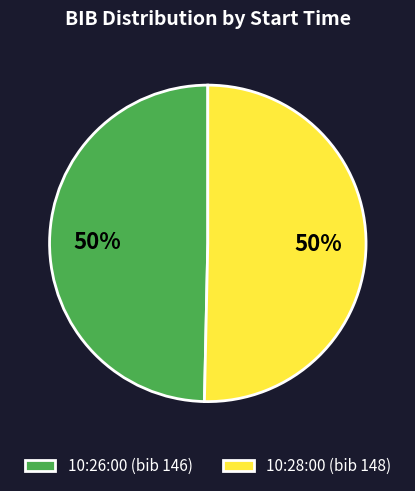

Is it true that 10:28:00 (bib 148) is 50% of the pie?

True